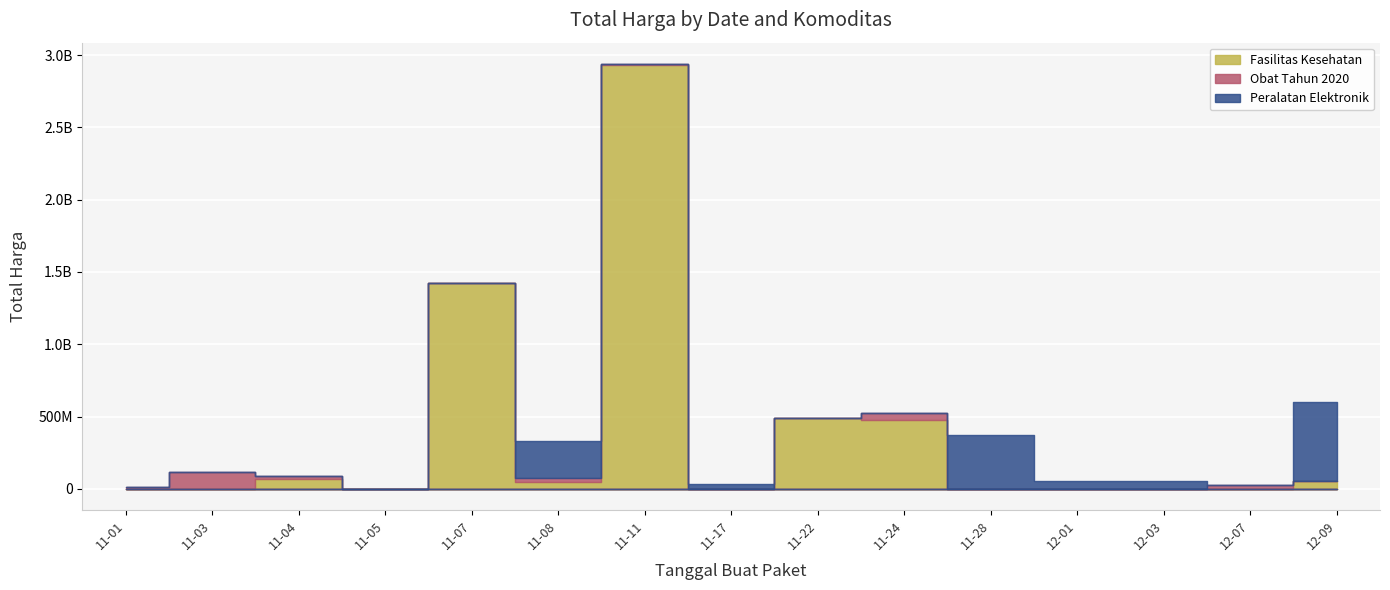

Is it true that Fasilitas Kesehatan equals 0 at 2021-11-17?

True